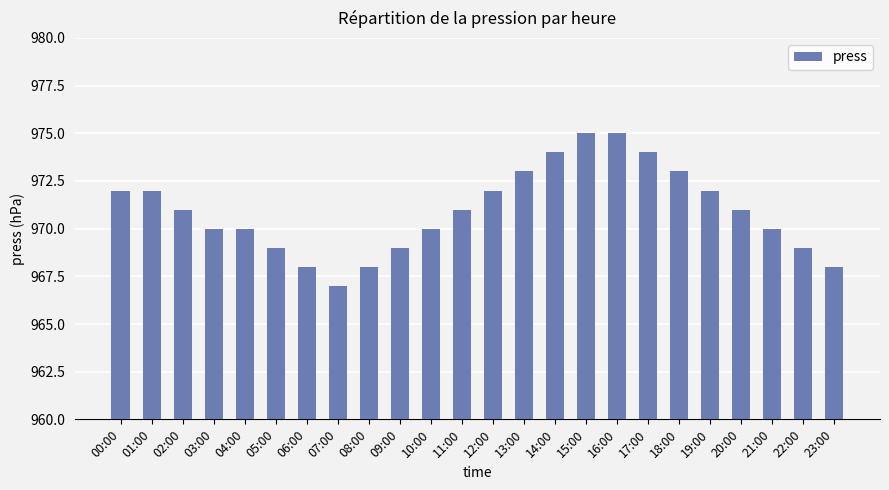

What is the approximate value at 21:00?

970